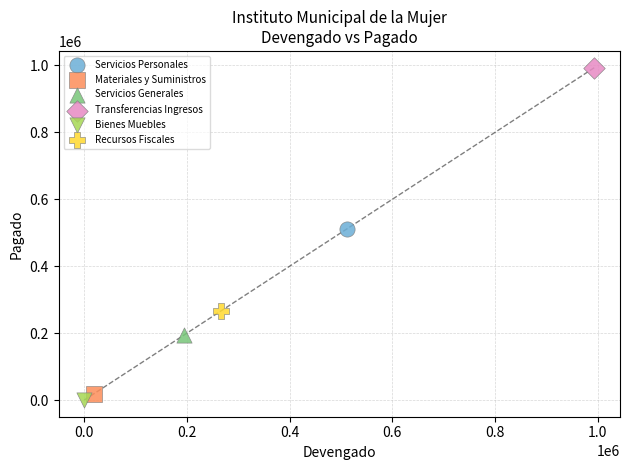

Which series reaches the minimum Y coordinate?

Bienes Muebles